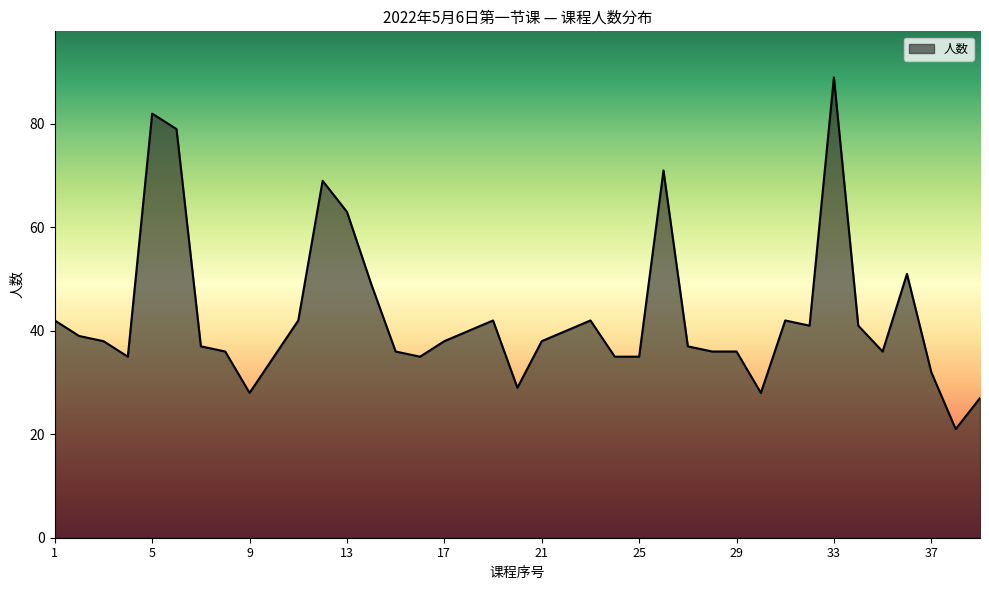

Reading left to right, transcribe all the data shown in this chart.

42	39	38	35	82	79	37	36	28	35	42	69	63	49	36	35	38	40	42	29	38	40	42	35	35	71	37	36	36	28	42	41	89	41	36	51	32	21	27